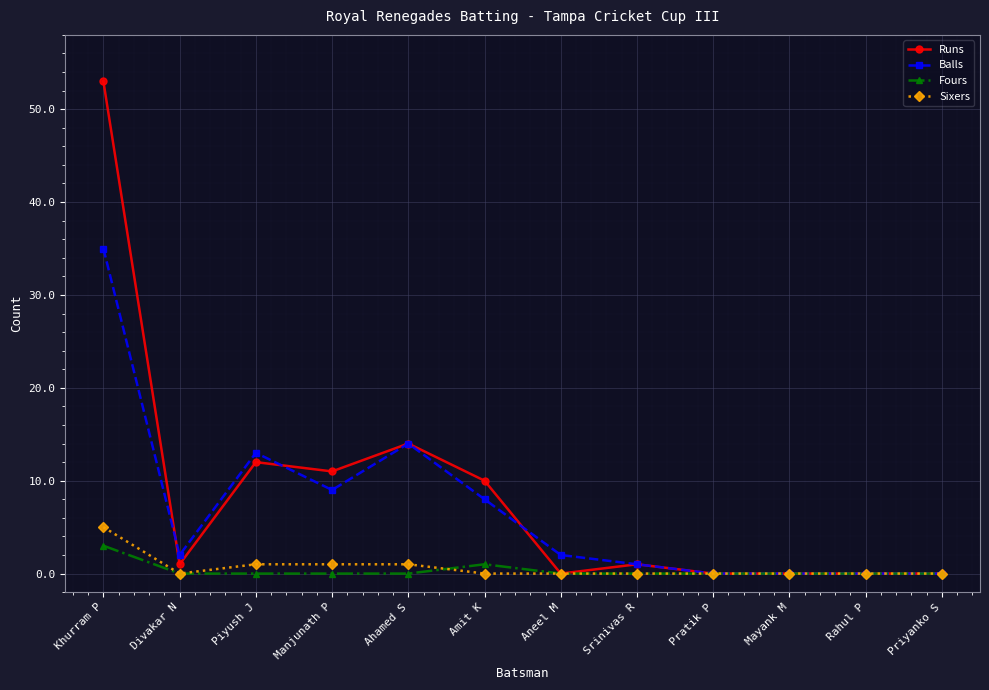

Which category has the highest value in the Runs series?

Khurram P